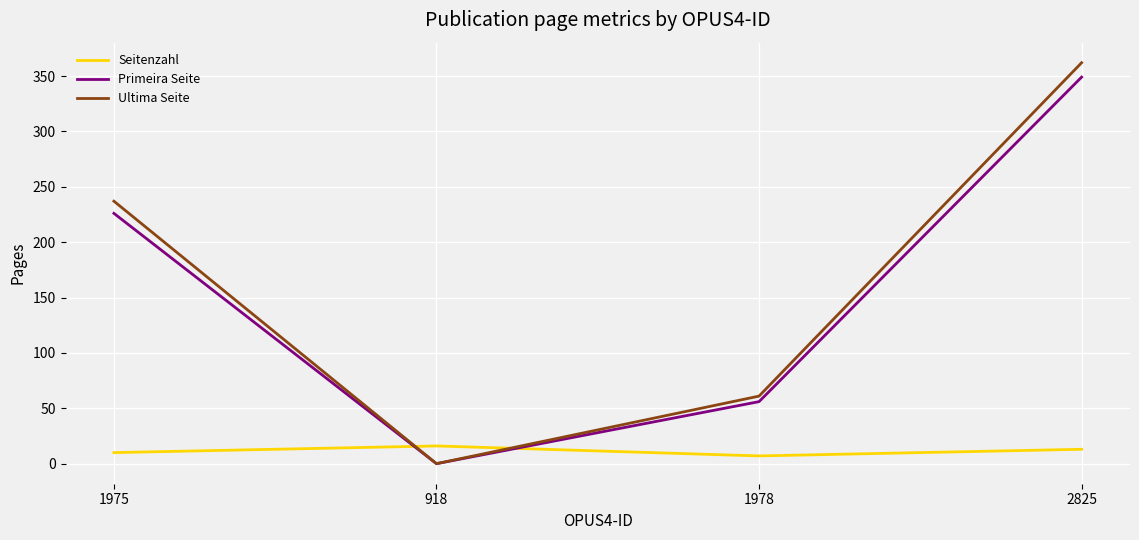

What is the sum of all Primeira Seite values?

631